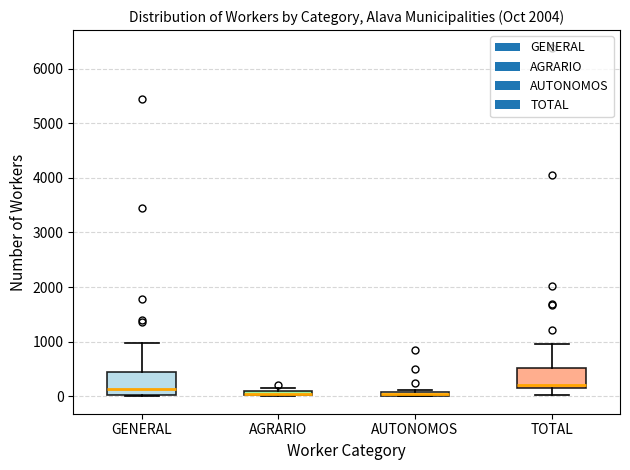

Where is the upper edge of the box for AGRARIO on the y-axis? The values are not printed on the chart, so give them approximately, as read against the axis.

100